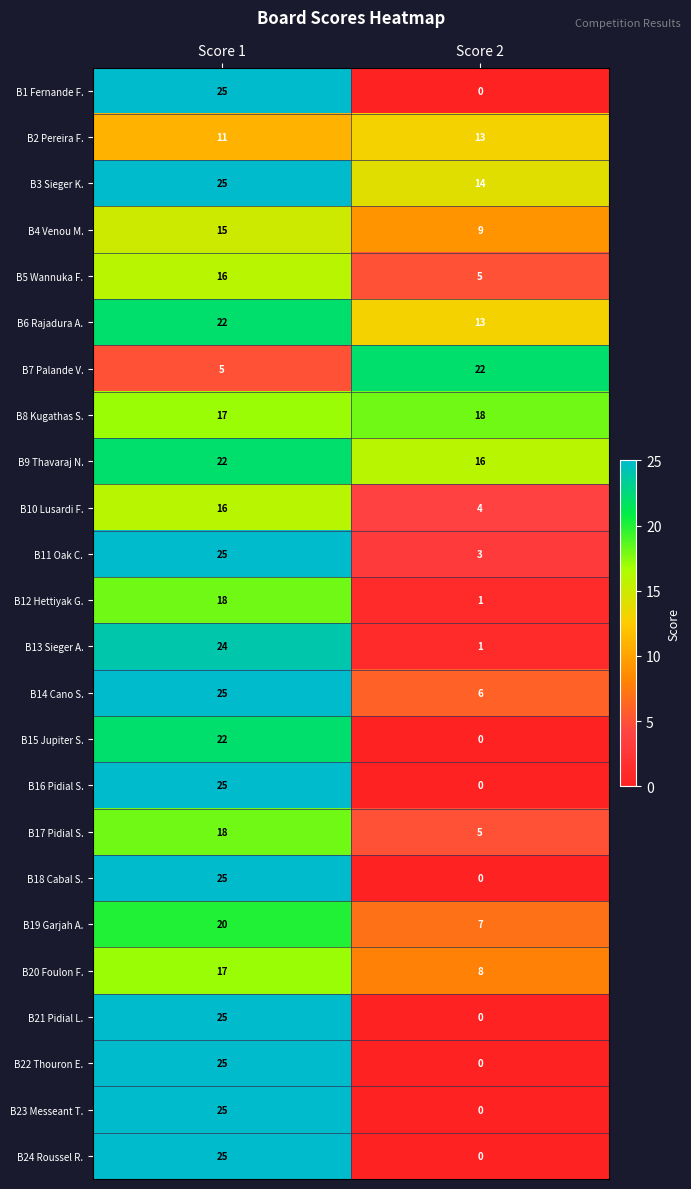

Which label corresponds to the largest value in the chart?

Score 1